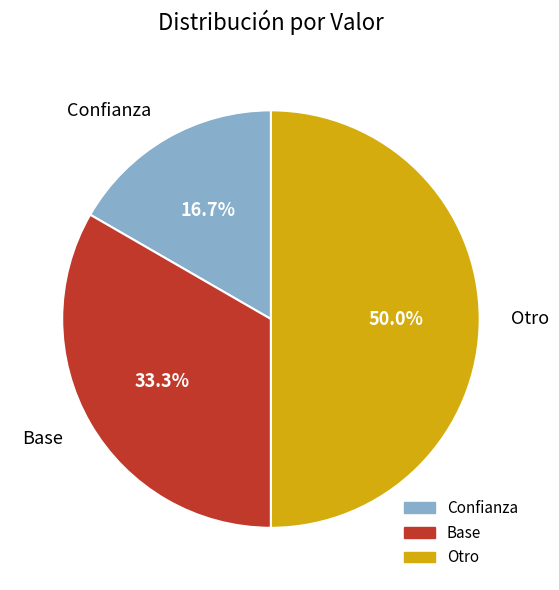

To the nearest percent, what percentage of the pie is Base?

33%